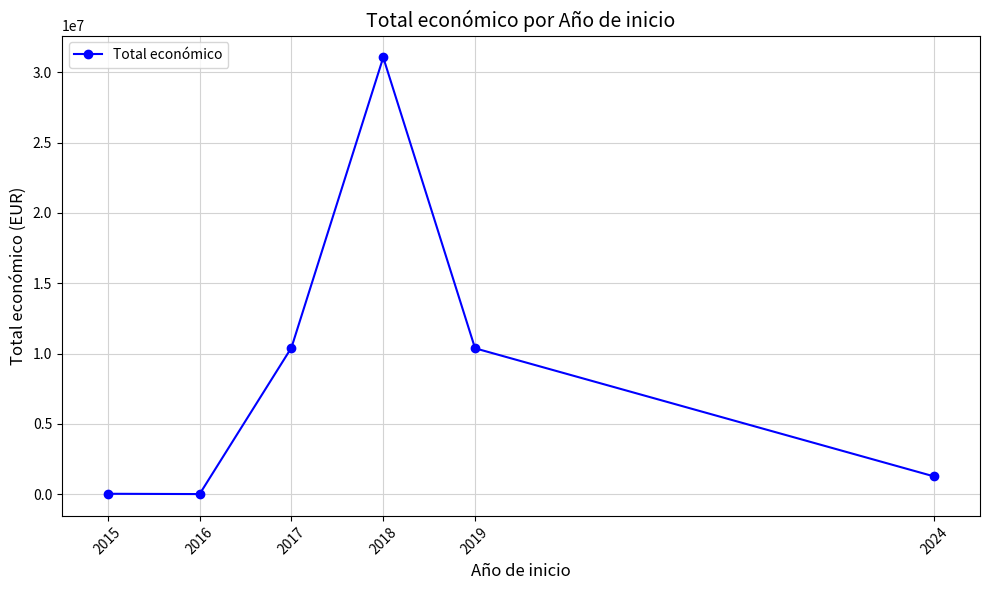

True or false: there are more than 2 points higher than both neighbors.

False